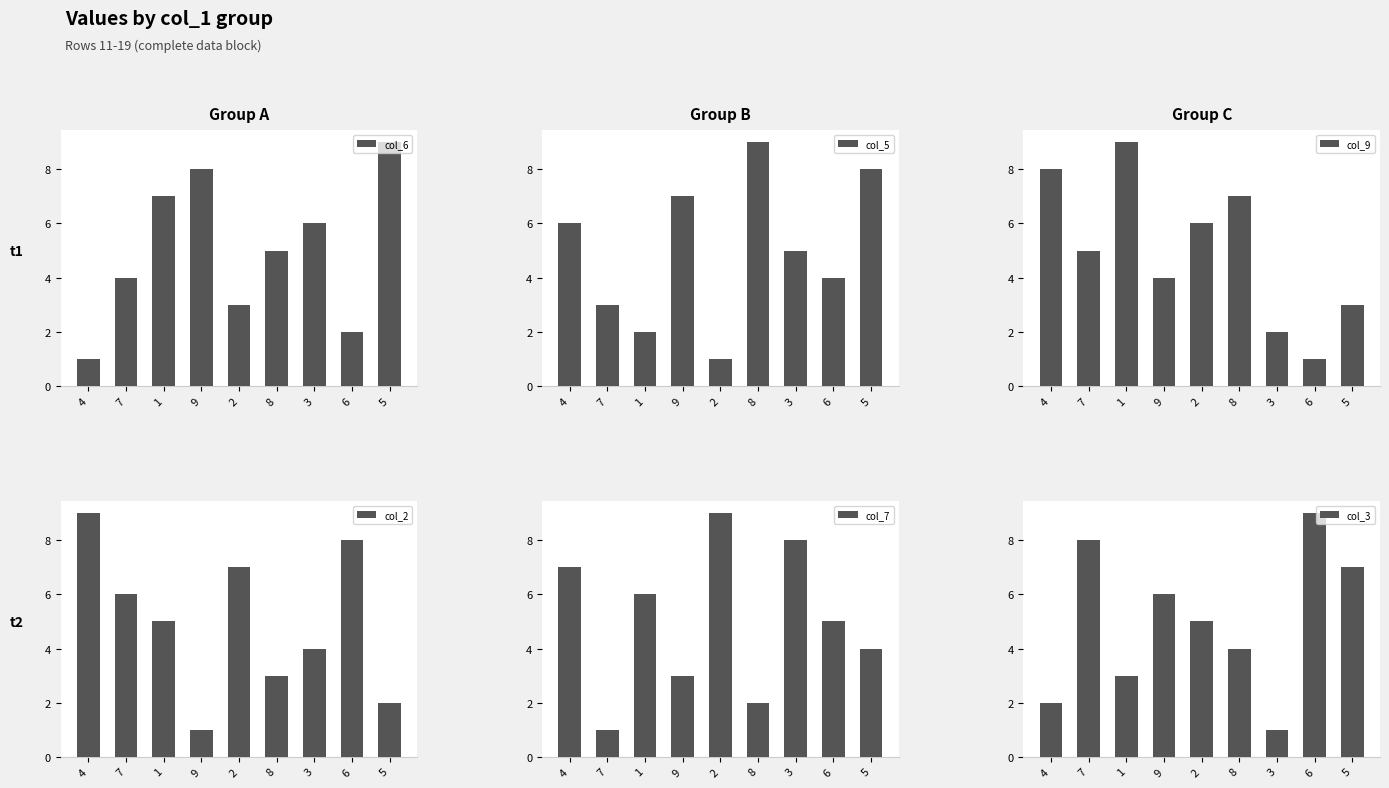

What is the total value across all series at 5?

33